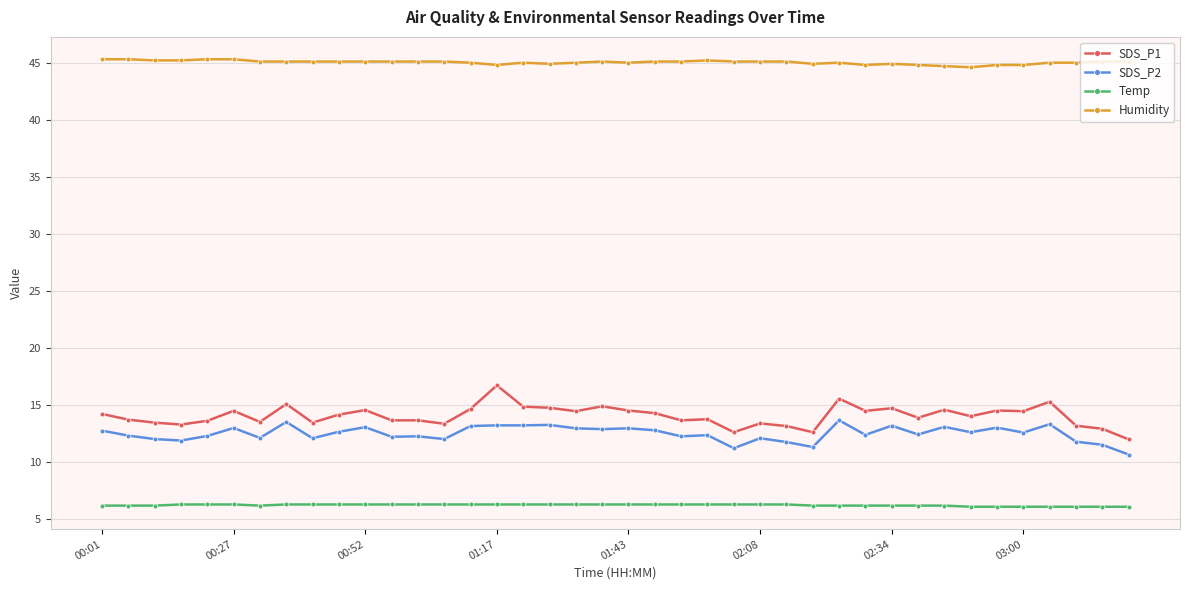

Which series has the largest total across all categories?

Humidity